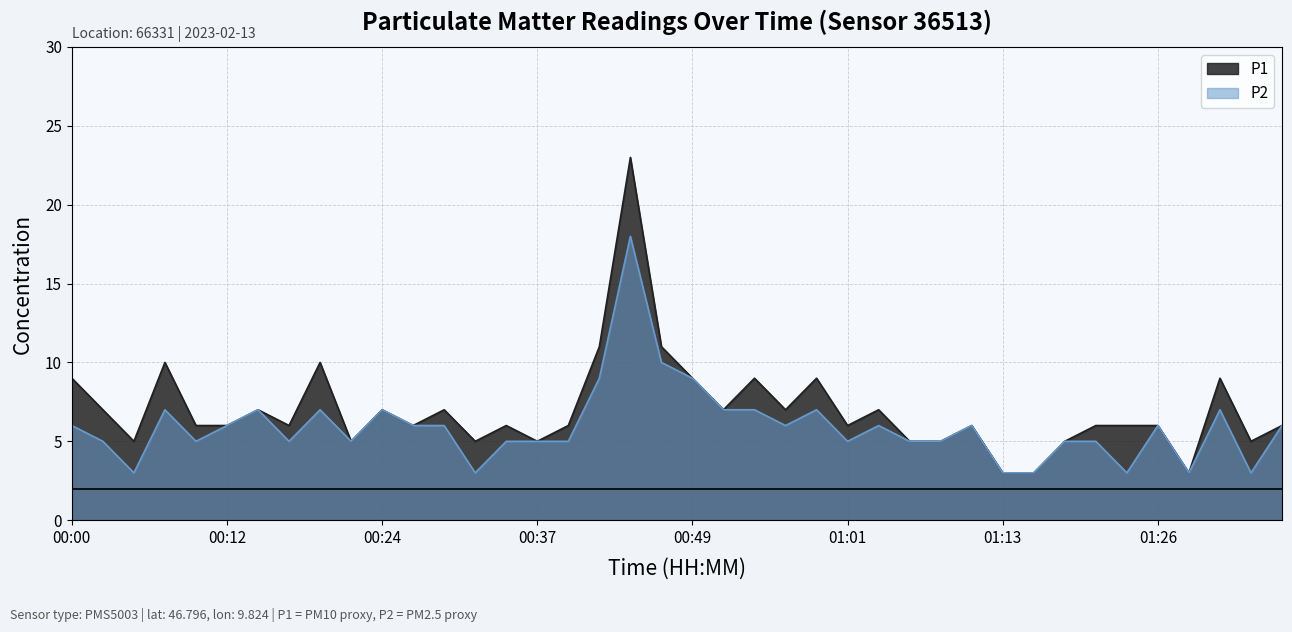

Which has a higher value, 00:07 or 01:21?

00:07